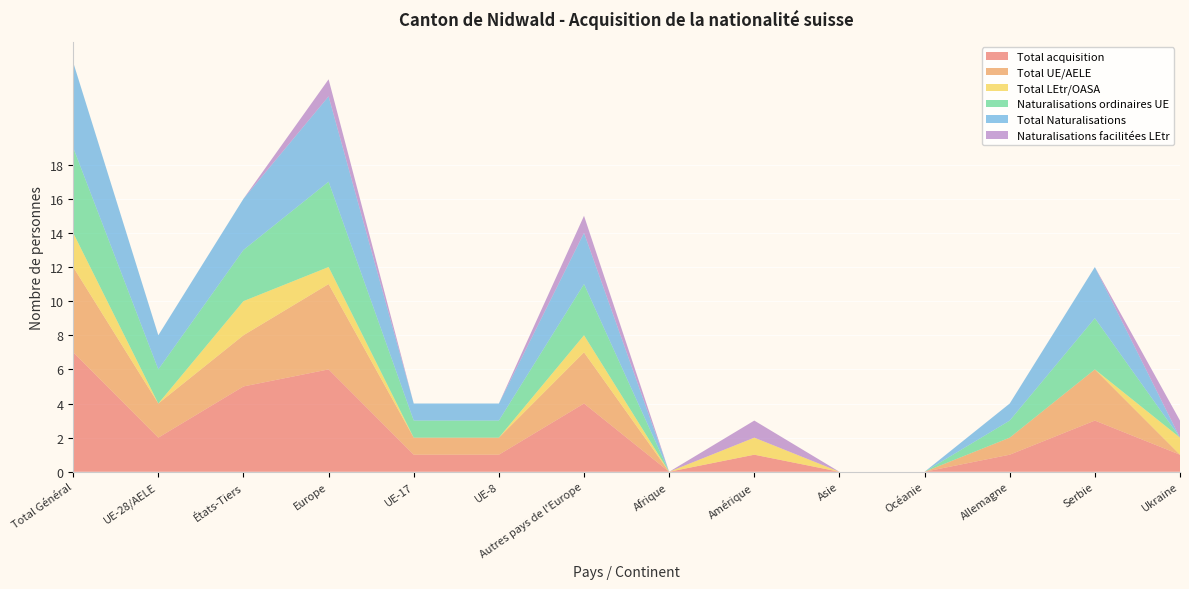

Reading left to right, what are all the values shown in this chart?

Total acquisition: Total Général=7	UE-28/AELE=2	États-Tiers=5	Europe=6	UE-17=1	UE-8=1	Autres pays de l'Europe=4	Afrique=0	Amérique=1	Asie=0	Océanie=0	Allemagne=1	Serbie=3	Ukraine=1
Total UE/AELE: Total Général=5	UE-28/AELE=2	États-Tiers=3	Europe=5	UE-17=1	UE-8=1	Autres pays de l'Europe=3	Afrique=0	Amérique=0	Asie=0	Océanie=0	Allemagne=1	Serbie=3	Ukraine=0
Total LEtr/OASA: Total Général=2	UE-28/AELE=0	États-Tiers=2	Europe=1	UE-17=0	UE-8=0	Autres pays de l'Europe=1	Afrique=0	Amérique=1	Asie=0	Océanie=0	Allemagne=0	Serbie=0	Ukraine=1
Naturalisations ordinaires UE: Total Général=5	UE-28/AELE=2	États-Tiers=3	Europe=5	UE-17=1	UE-8=1	Autres pays de l'Europe=3	Afrique=0	Amérique=0	Asie=0	Océanie=0	Allemagne=1	Serbie=3	Ukraine=0
Total Naturalisations: Total Général=5	UE-28/AELE=2	États-Tiers=3	Europe=5	UE-17=1	UE-8=1	Autres pays de l'Europe=3	Afrique=0	Amérique=0	Asie=0	Océanie=0	Allemagne=1	Serbie=3	Ukraine=0
Naturalisations facilitées LEtr: Total Général=0	UE-28/AELE=0	États-Tiers=0	Europe=1	UE-17=0	UE-8=0	Autres pays de l'Europe=1	Afrique=0	Amérique=1	Asie=0	Océanie=0	Allemagne=0	Serbie=0	Ukraine=1